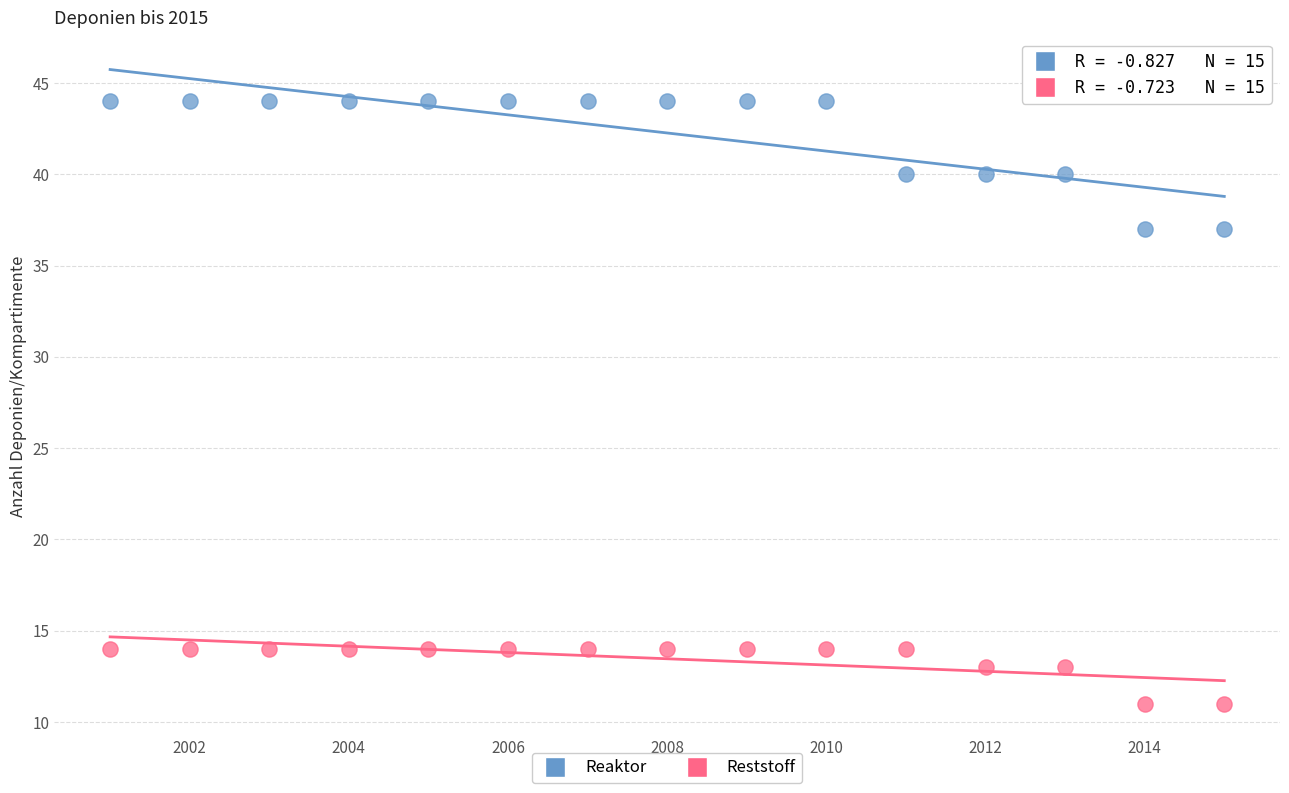

Across all data points, what is the range of Y values (max minus min)?

33